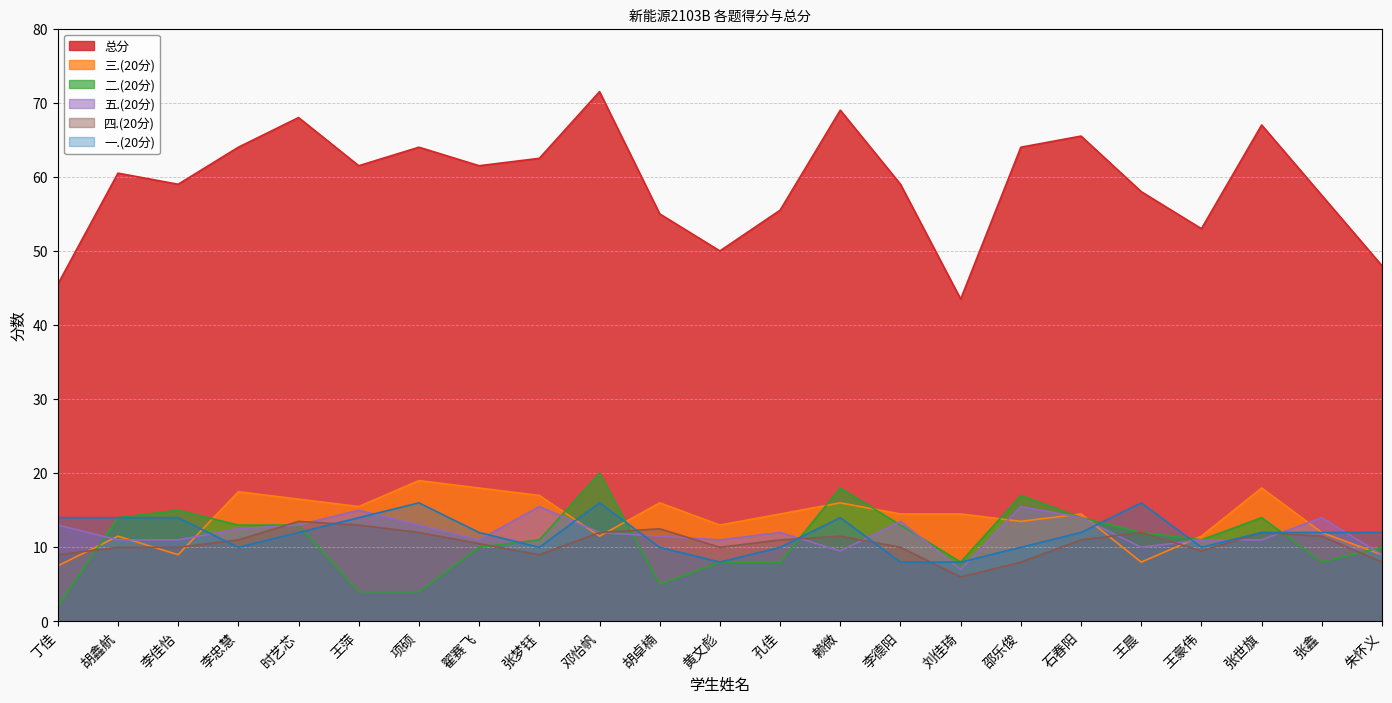

Reading right to left, extract all data points from this chart.

总分: 朱怀义=48.0	张鑫=57.5	张世旗=67.0	王豪伟=53.0	王晨=58.0	石春阳=65.5	邵乐俊=64.0	刘佳琦=43.5	李德阳=59.0	赖微=69.0	孔佳=55.5	黄文彪=50.0	胡卓楠=55.0	邓怡帆=71.5	张梦钰=62.5	翟赛飞=61.5	项硕=64.0	王萍=61.5	时艺芯=68.0	李忠慧=64.0	李佳怡=59.0	胡鑫航=60.5	丁佳=45.5
三.(20分): 朱怀义=9.0	张鑫=12.0	张世旗=18.0	王豪伟=11.5	王晨=8.0	石春阳=14.5	邵乐俊=13.5	刘佳琦=14.5	李德阳=14.5	赖微=16.0	孔佳=14.5	黄文彪=13.0	胡卓楠=16.0	邓怡帆=11.5	张梦钰=17.0	翟赛飞=18.0	项硕=19.0	王萍=15.5	时艺芯=16.5	李忠慧=17.5	李佳怡=9.0	胡鑫航=11.5	丁佳=7.5
二.(20分): 朱怀义=10.0	张鑫=8.0	张世旗=14.0	王豪伟=11.0	王晨=12.0	石春阳=14.0	邵乐俊=17.0	刘佳琦=8.0	李德阳=13.0	赖微=18.0	孔佳=8.0	黄文彪=8.0	胡卓楠=5.0	邓怡帆=20.0	张梦钰=11.0	翟赛飞=10.0	项硕=4.0	王萍=4.0	时艺芯=13.0	李忠慧=13.0	李佳怡=15.0	胡鑫航=14.0	丁佳=2.0
五.(20分): 朱怀义=9.0	张鑫=14.0	张世旗=11.0	王豪伟=11.0	王晨=10.0	石春阳=14.0	邵乐俊=15.5	刘佳琦=7.0	李德阳=13.5	赖微=9.5	孔佳=12.0	黄文彪=11.0	胡卓楠=11.5	邓怡帆=12.0	张梦钰=15.5	翟赛飞=11.0	项硕=13.0	王萍=15.0	时艺芯=13.0	李忠慧=12.5	李佳怡=11.0	胡鑫航=11.0	丁佳=13.0
四.(20分): 朱怀义=8.0	张鑫=11.5	张世旗=12.0	王豪伟=9.5	王晨=12.0	石春阳=11.0	邵乐俊=8.0	刘佳琦=6.0	李德阳=10.0	赖微=11.5	孔佳=11.0	黄文彪=10.0	胡卓楠=12.5	邓怡帆=12.0	张梦钰=9.0	翟赛飞=10.5	项硕=12.0	王萍=13.0	时艺芯=13.5	李忠慧=11.0	李佳怡=10.0	胡鑫航=10.0	丁佳=9.0
一.(20分): 朱怀义=12.0	张鑫=12.0	张世旗=12.0	王豪伟=10.0	王晨=16.0	石春阳=12.0	邵乐俊=10.0	刘佳琦=8.0	李德阳=8.0	赖微=14.0	孔佳=10.0	黄文彪=8.0	胡卓楠=10.0	邓怡帆=16.0	张梦钰=10.0	翟赛飞=12.0	项硕=16.0	王萍=14.0	时艺芯=12.0	李忠慧=10.0	李佳怡=14.0	胡鑫航=14.0	丁佳=14.0